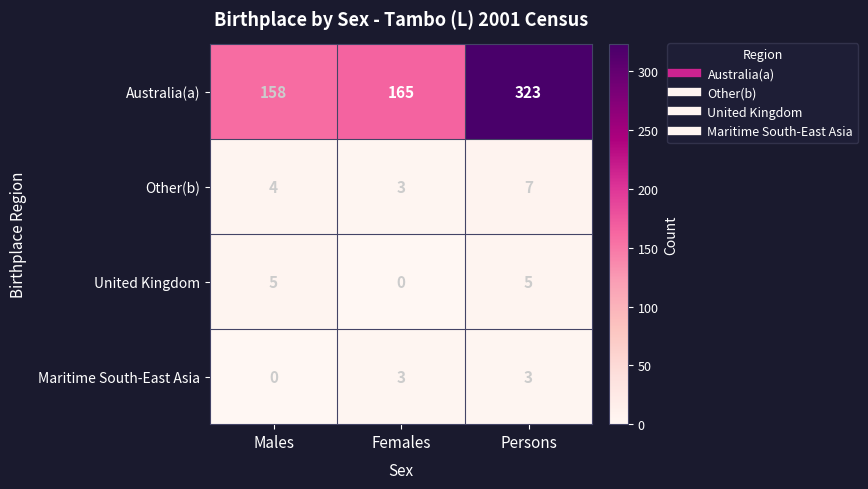

What is the minimum value for Australia(a)?

158